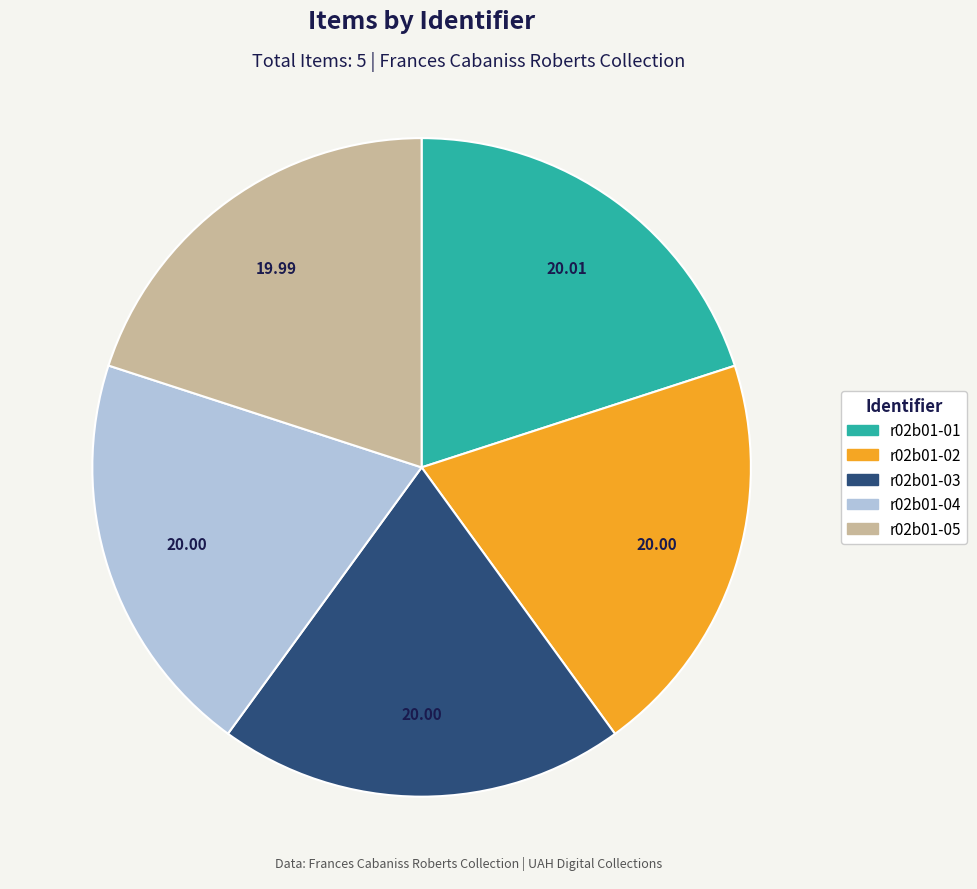

Count the number of slices in the pie.

5